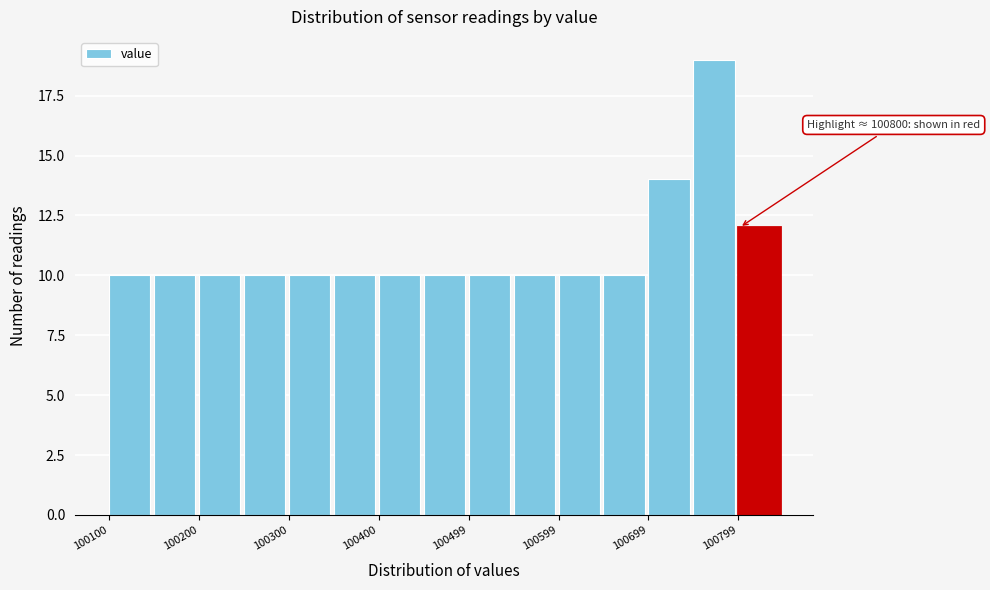

Over which range of the x-axis is the bar tallest?

100750 to 100800